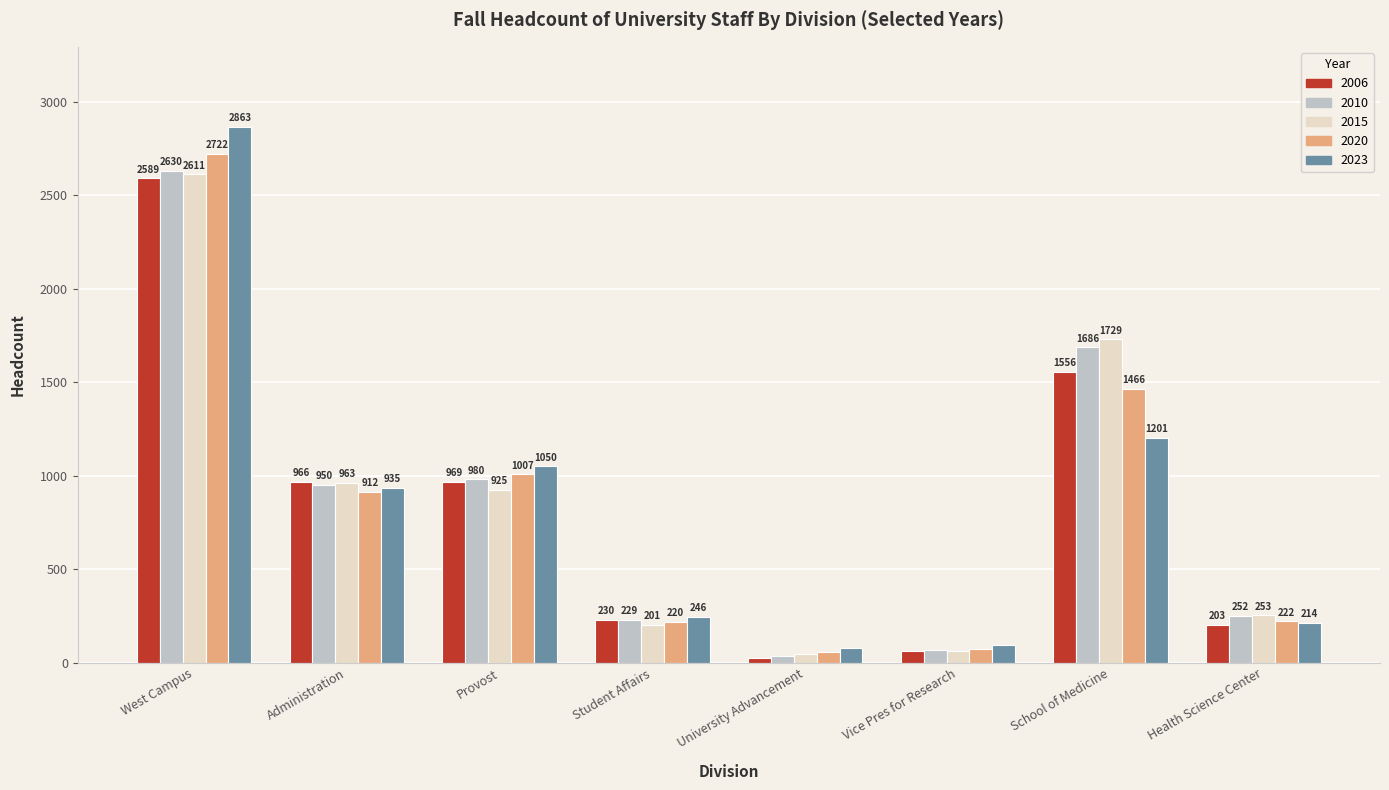

At which label is 2010 closest to 1333?

Provost